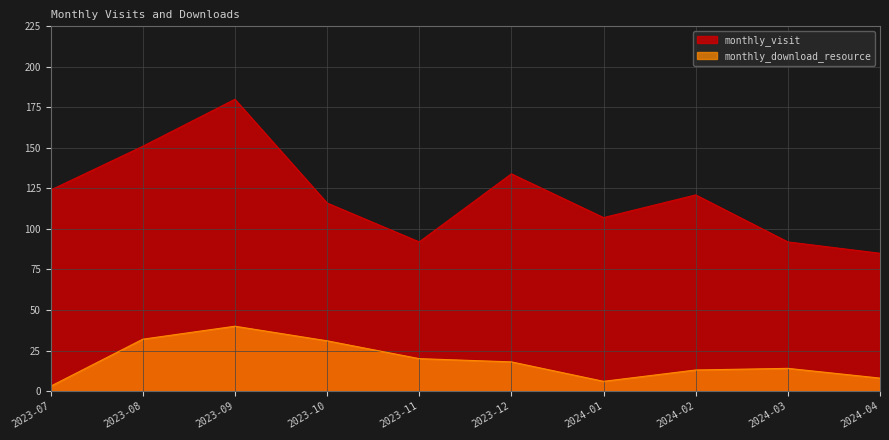

How many series are shown in this chart?

2